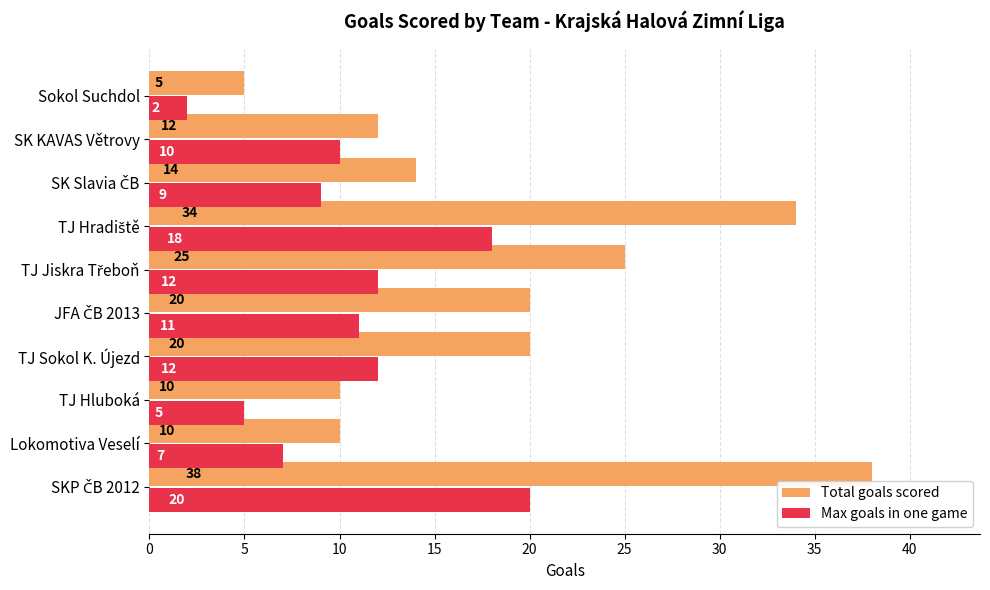

Rank the series at TJ Hluboká from lowest to highest value.

Max goals in one game, Total goals scored